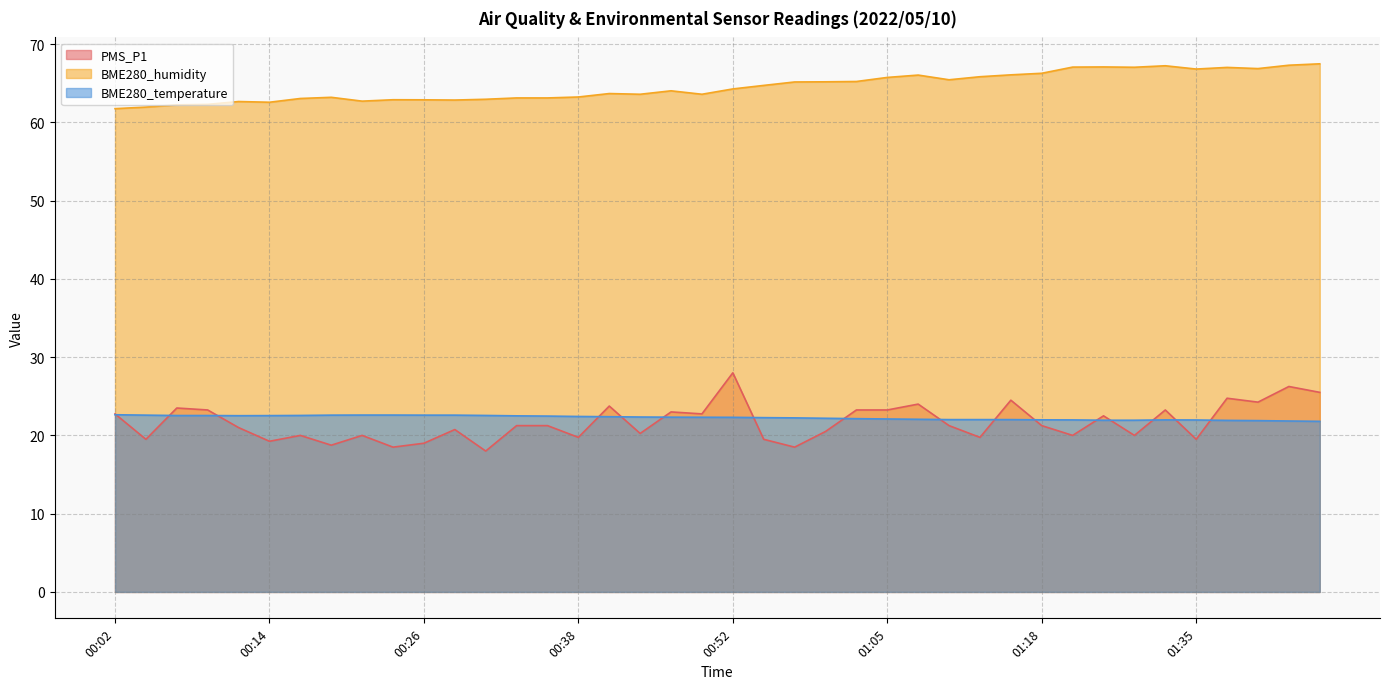

What is the total value across all series at 00:55?

106.5